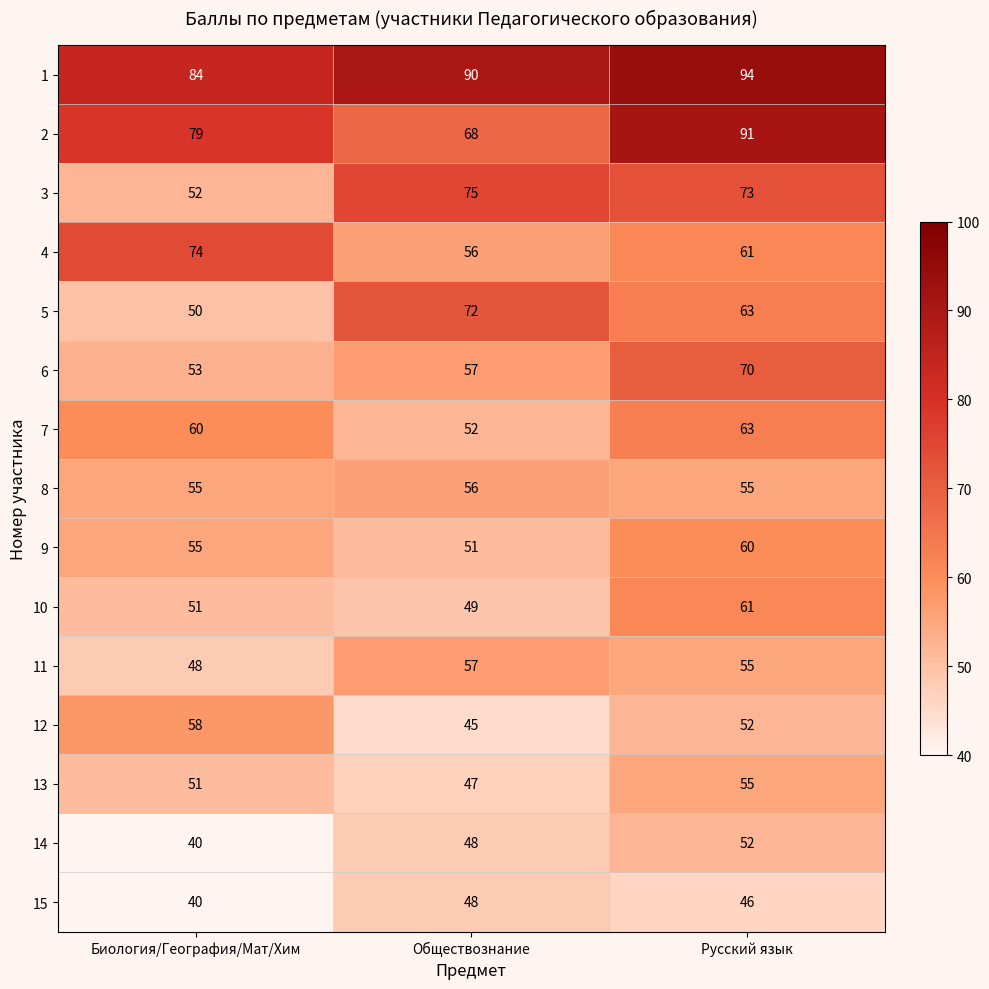

What is the total value across all series at Обществознание?

871